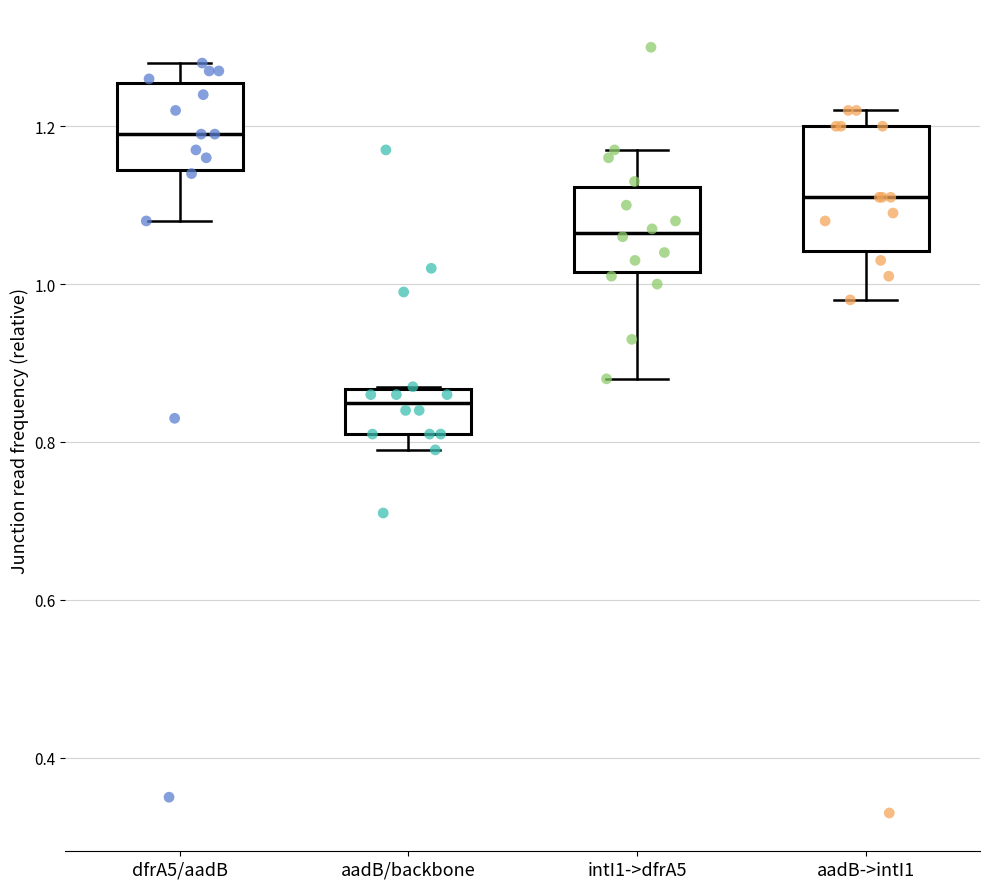

Which box has the lowest median line?

aadB/backbone